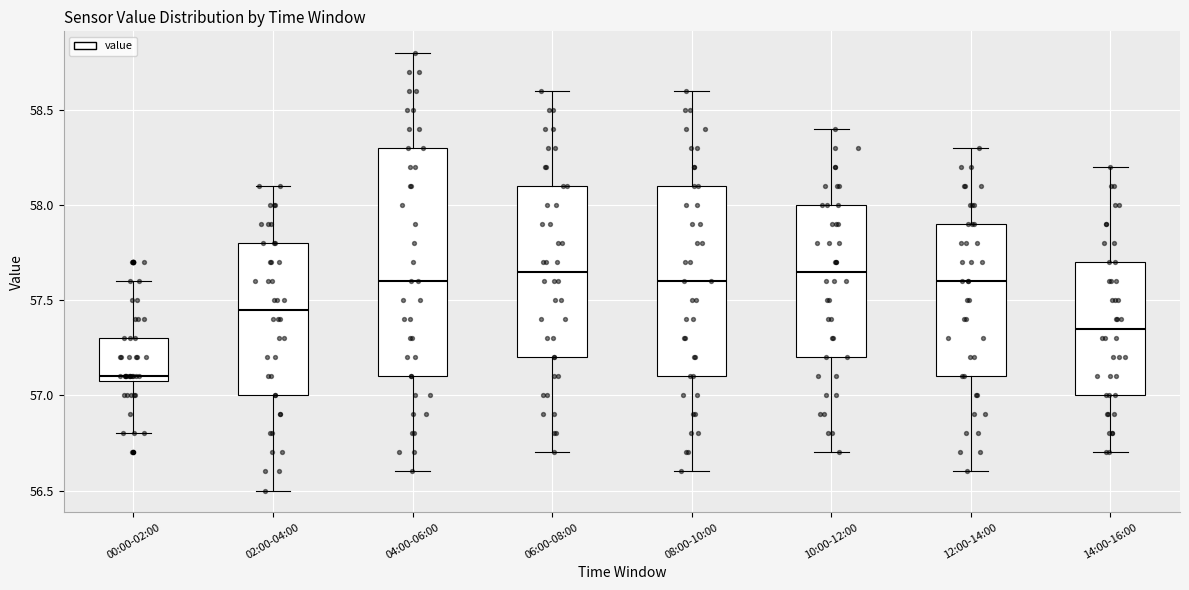

Reading left to right, read every box against the y-axis: the position of its median line, the range the box covers, and the ends of its whiskers. The values are not printed on the chart, so give them approximately, as read against the axis.

00:00-02:00: median 57.10 (just above the box's lower edge), box 57.10 to 57.30, whiskers 56.80 to 57.60
02:00-04:00: median 57.45, box 57.00 to 57.80, whiskers 56.50 to 58.10
04:00-06:00: median 57.60, box 57.10 to 58.30, whiskers 56.60 to 58.80
06:00-08:00: median 57.65, box 57.20 to 58.10, whiskers 56.70 to 58.60
08:00-10:00: median 57.60, box 57.10 to 58.10, whiskers 56.60 to 58.60
10:00-12:00: median 57.65, box 57.20 to 58.00, whiskers 56.70 to 58.40
12:00-14:00: median 57.60, box 57.10 to 57.90, whiskers 56.60 to 58.30
14:00-16:00: median 57.35, box 57.00 to 57.70, whiskers 56.70 to 58.20